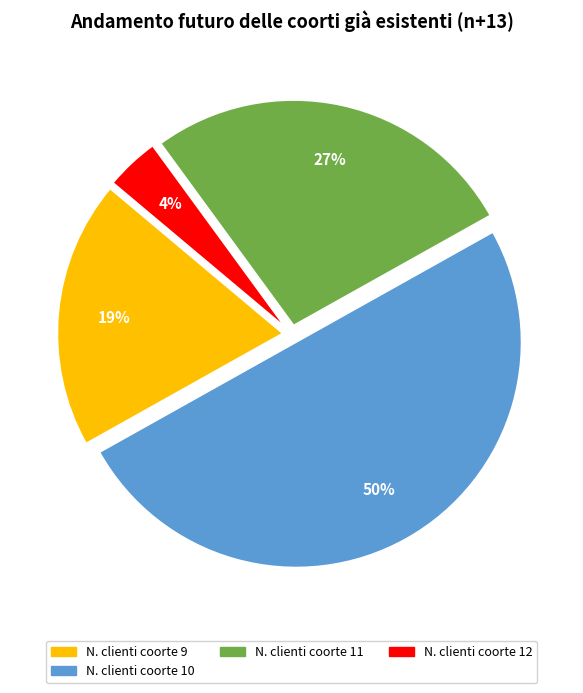

Which category has the biggest portion of the pie?

N. clienti coorte 10